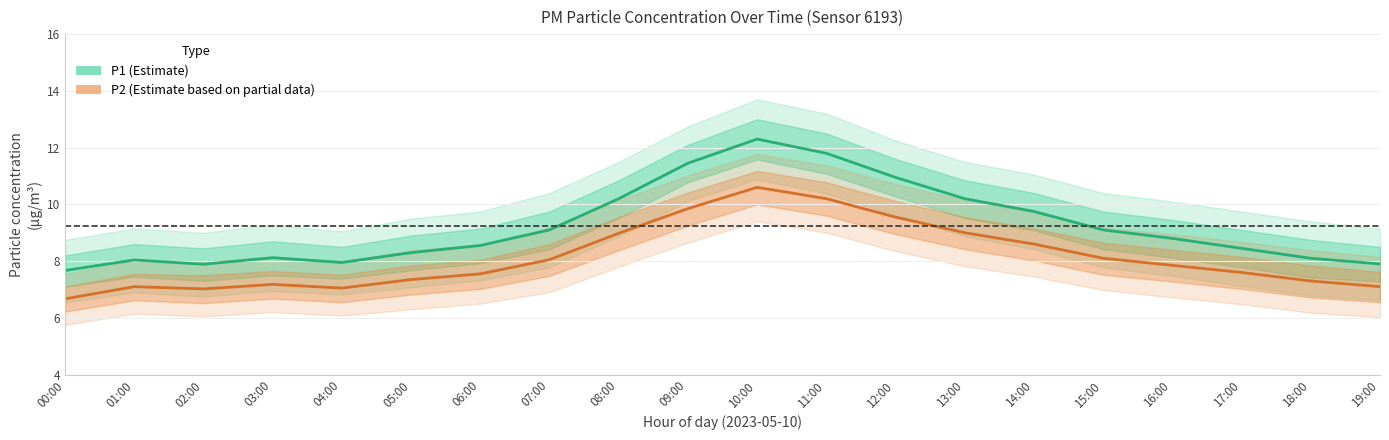

In P1, how many points are higher than both neighbors (excluding endpoints)?

3